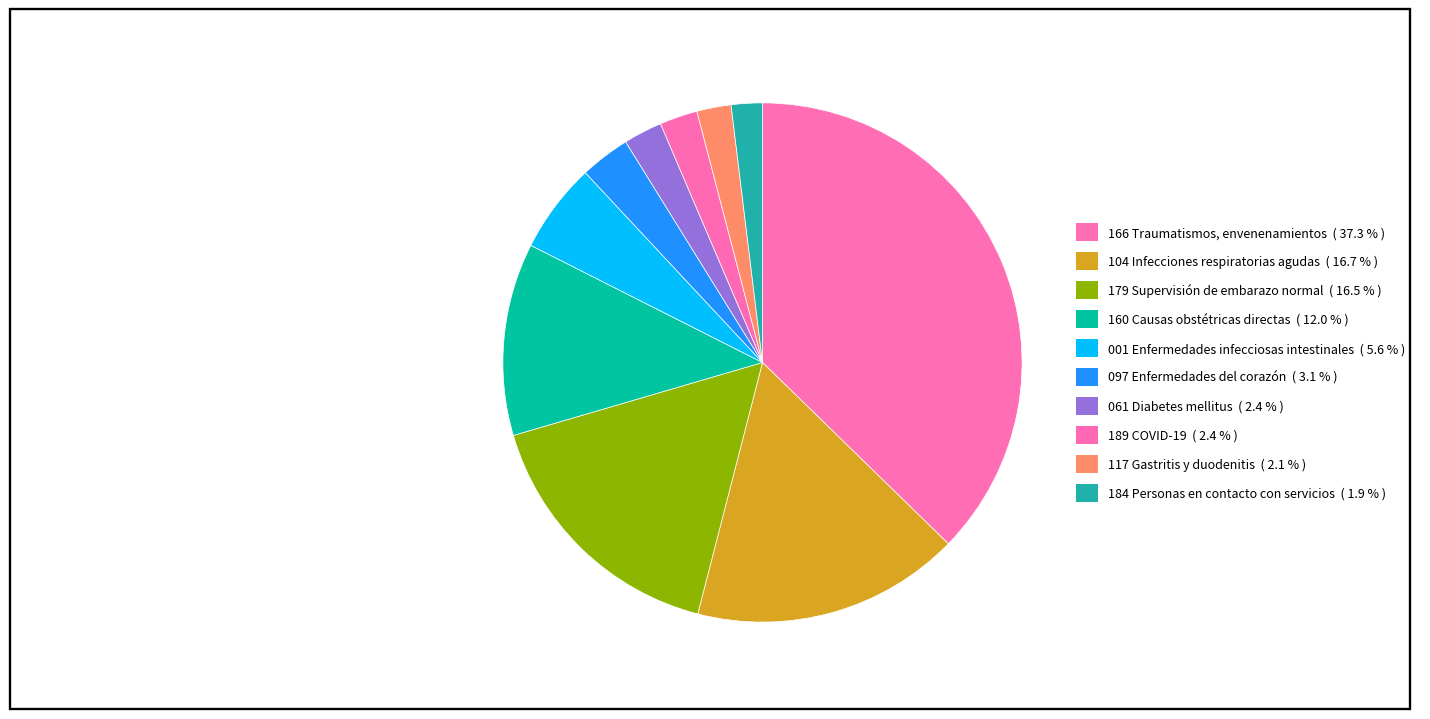

How many segments does this pie chart have?

10